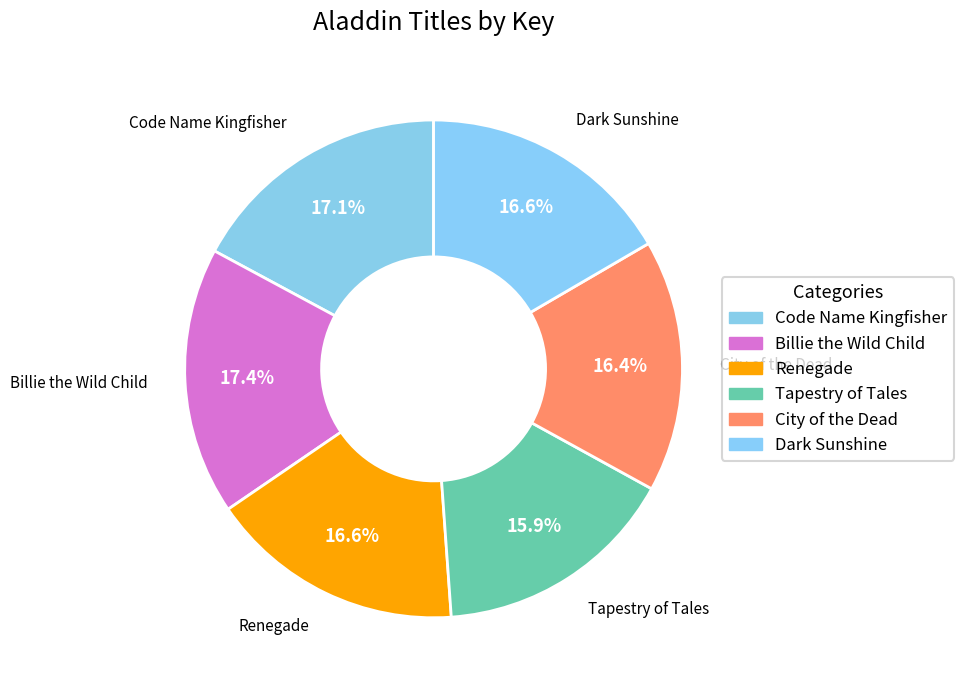

Is City of the Dead the majority of the pie?

No